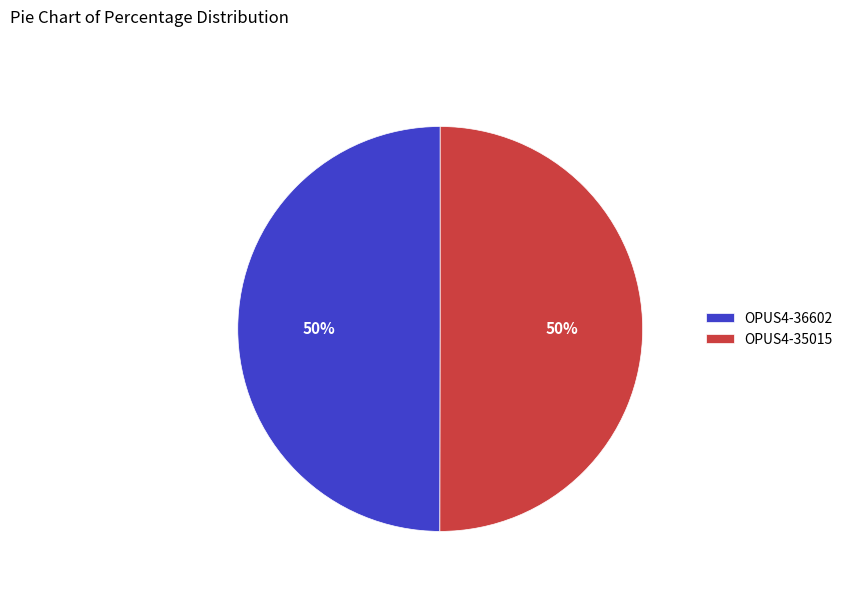

What percentage is the OPUS4-35015 slice, to the nearest percent?

50%